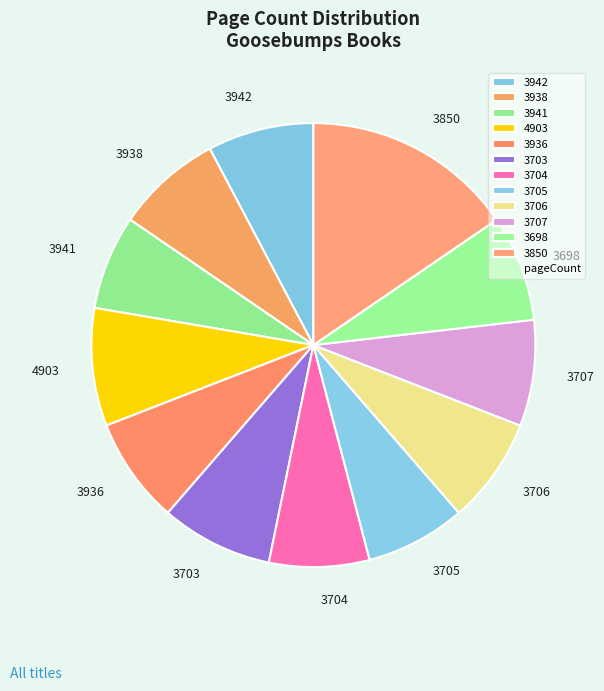

Does 3942 account for over 50% of the chart?

No